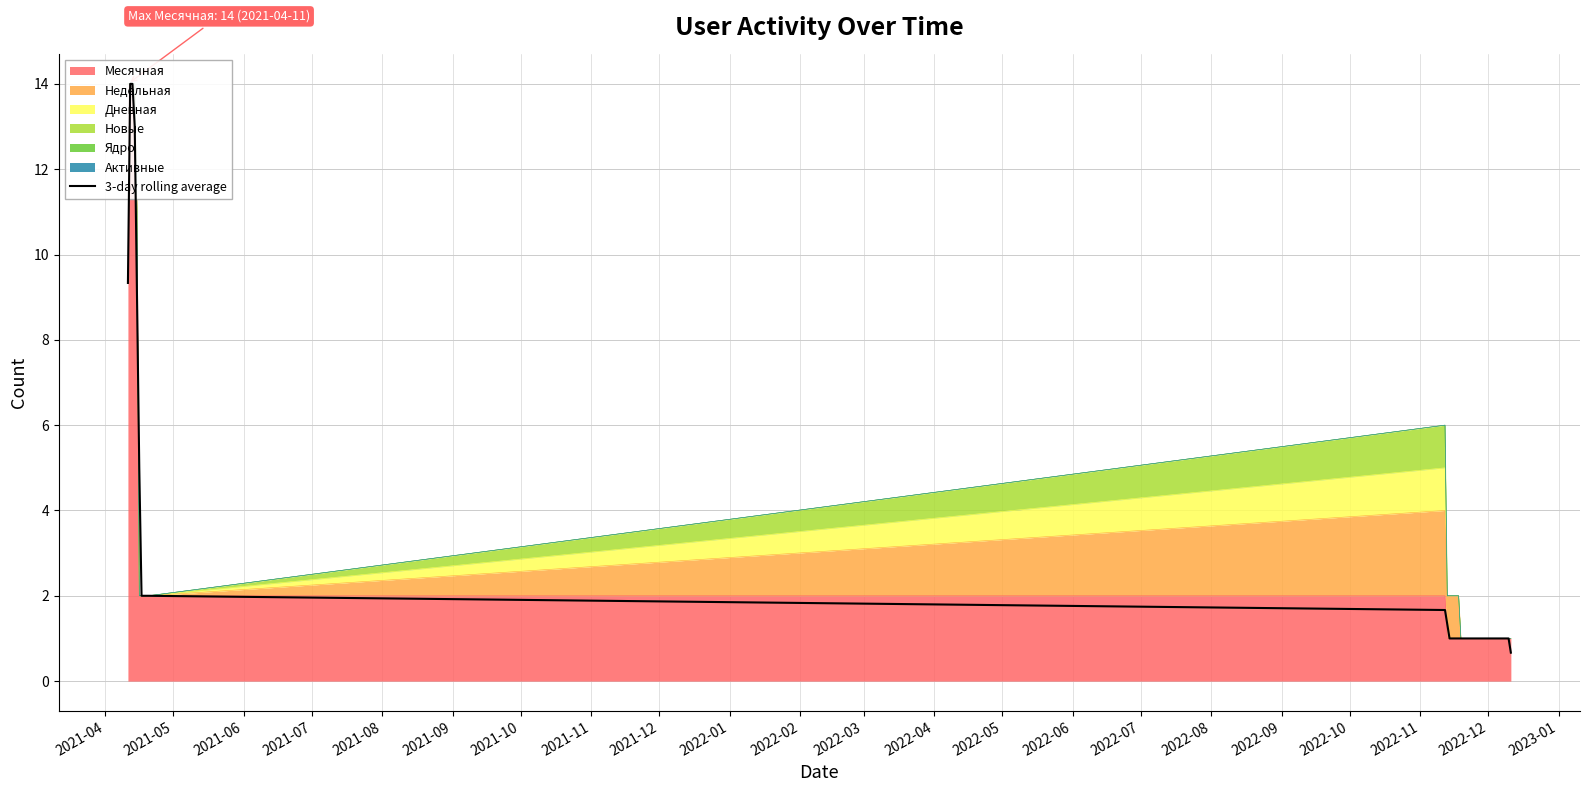

Read the value at 2021-10.

2.0